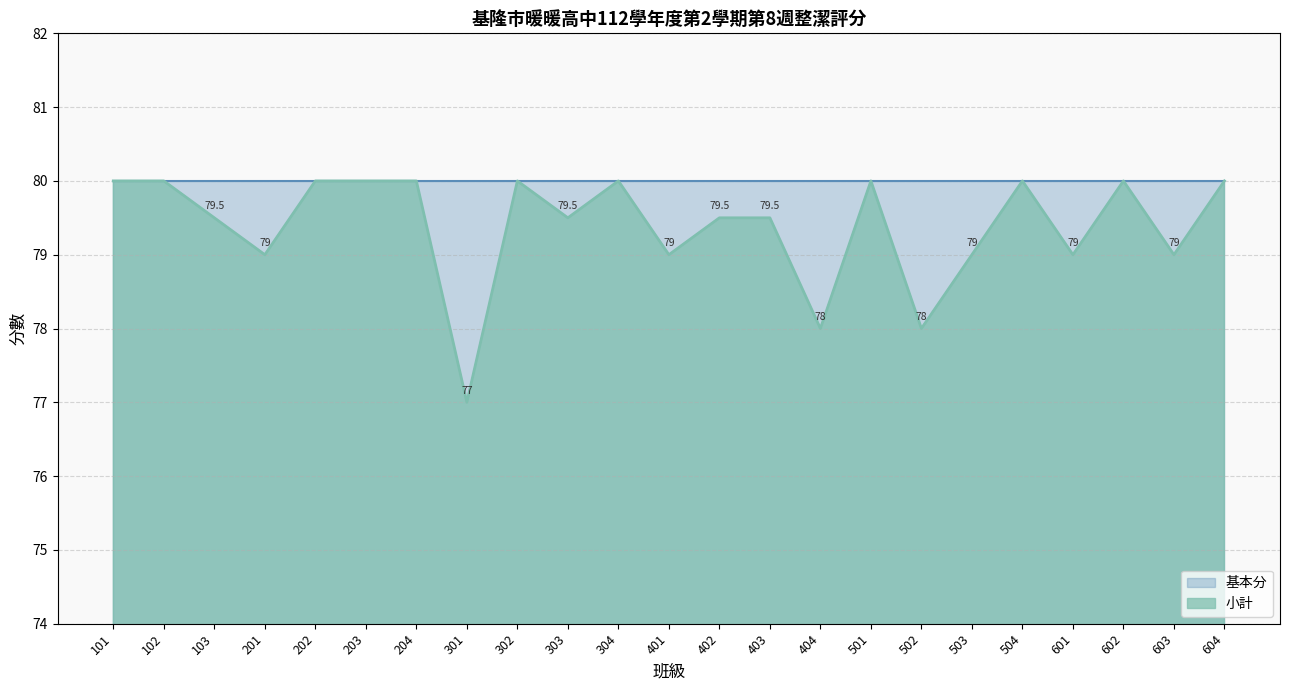

Reading left to right, extract all data points from this chart.

101=80.0	102=80.0	103=79.5	201=79.0	202=80.0	203=80.0	204=80.0	301=77.0	302=80.0	303=79.5	304=80.0	401=79.0	402=79.5	403=79.5	404=78.0	501=80.0	502=78.0	503=79.0	504=80.0	601=79.0	602=80.0	603=79.0	604=80.0